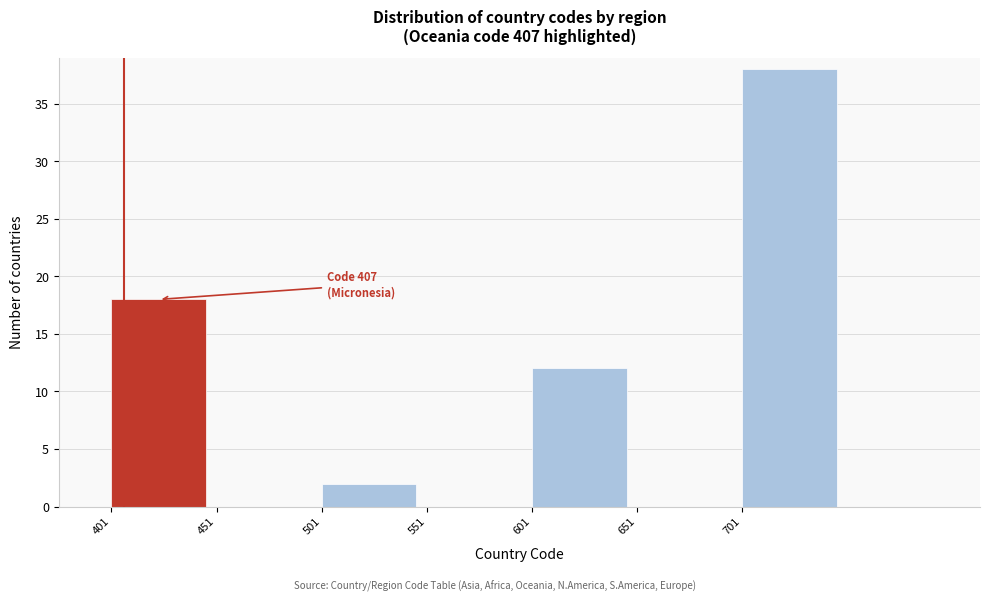

Which range on the x-axis has the tallest bar?

701 to 751